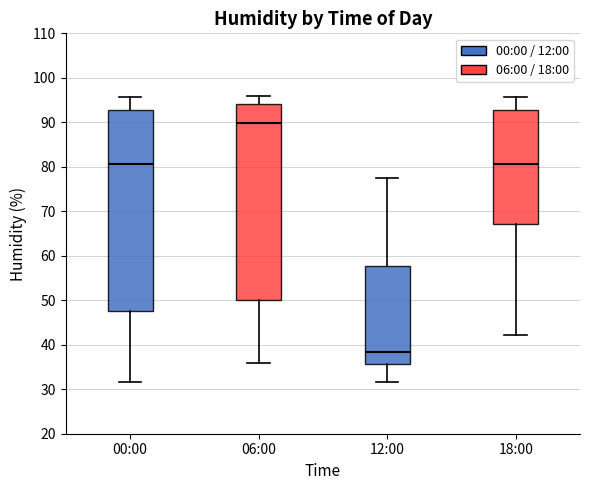

Where is the lower edge of the box for 18:00 on the y-axis? The values are not printed on the chart, so give them approximately, as read against the axis.

67